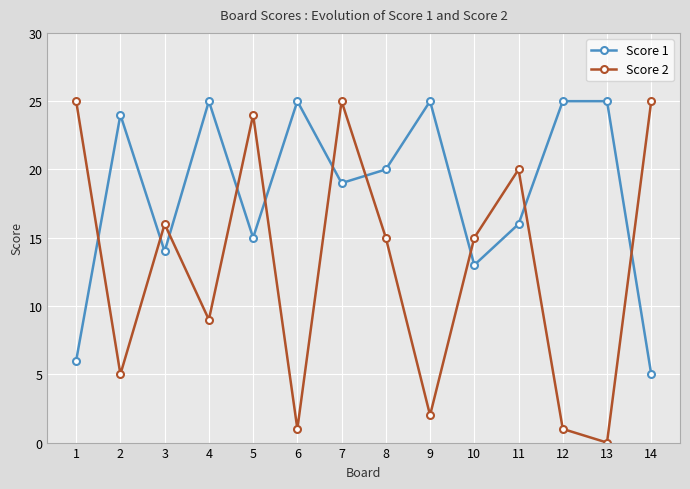

How many data points in Score 1 are less than 20?

7